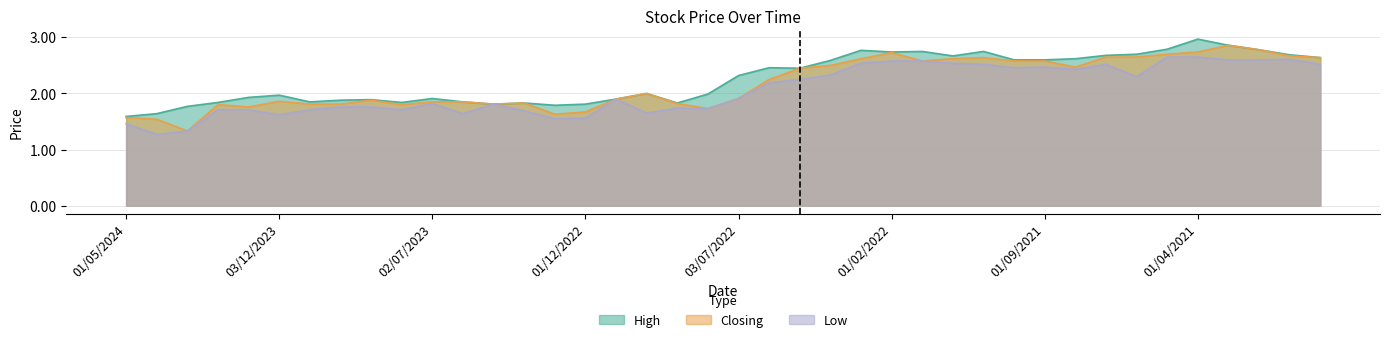

Read the Low value at 02/05/2021.

2.6